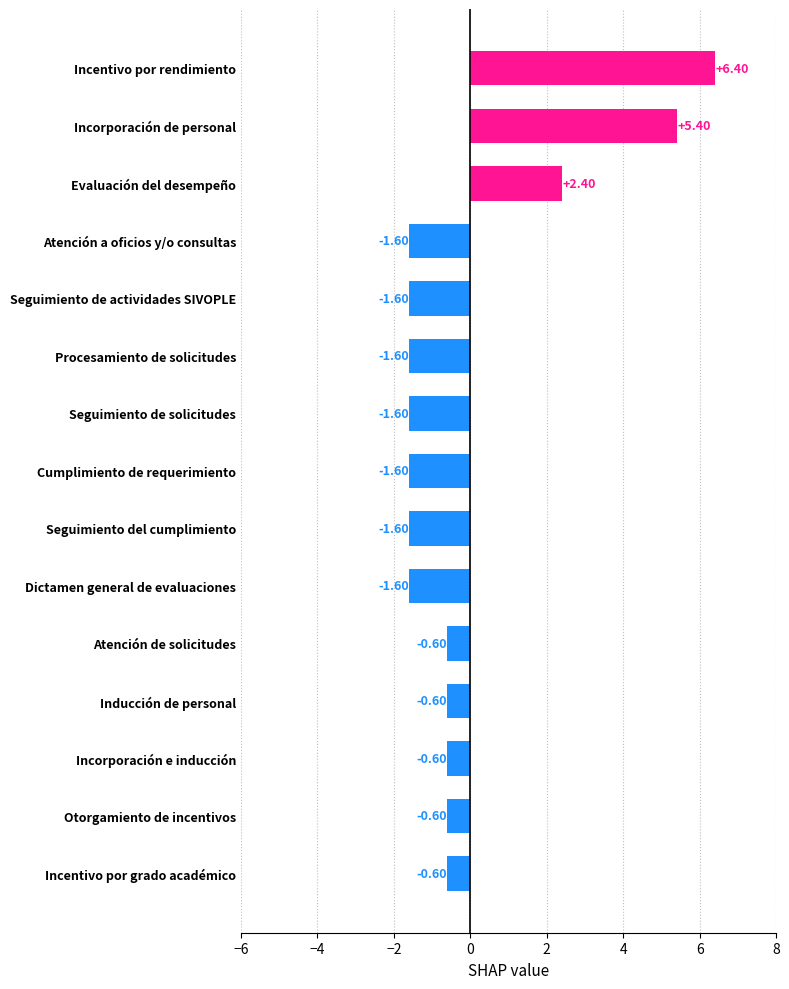

What is the label of the 7th bar from the bottom?

Seguimiento del cumplimiento